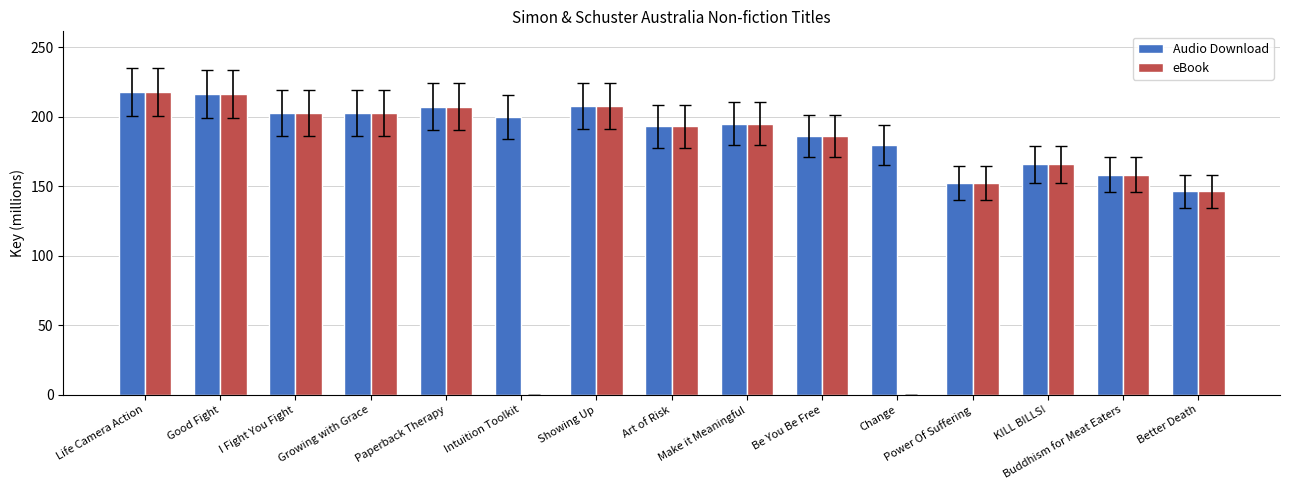

What is the highest value of the eBook series?

217.9